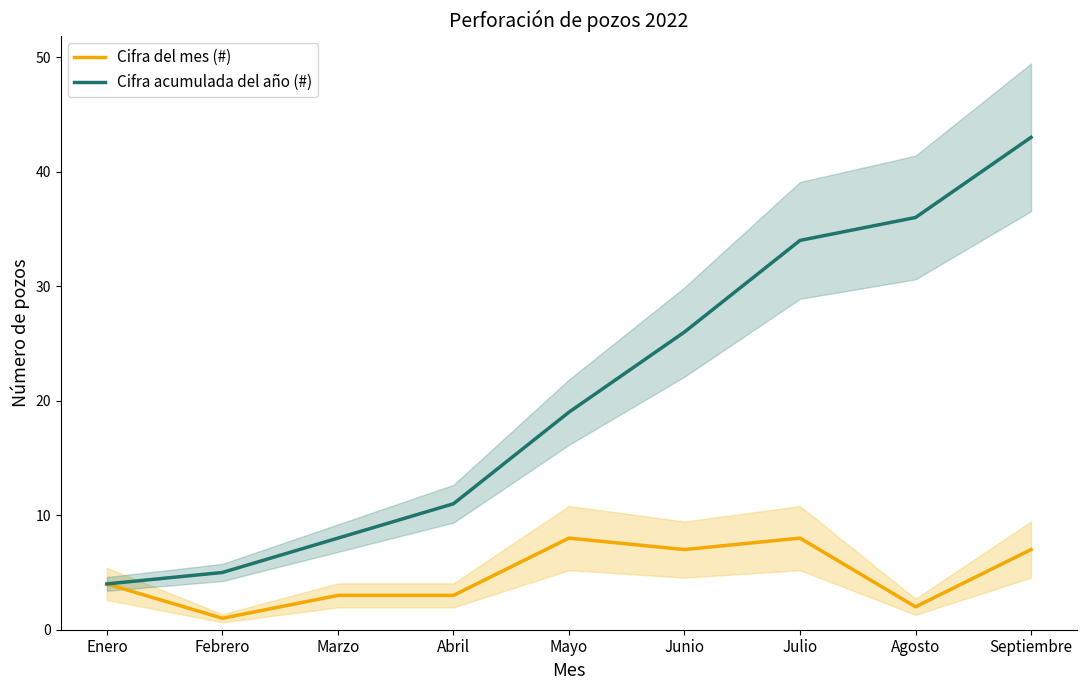

What is the total value across all series at Febrero?

6